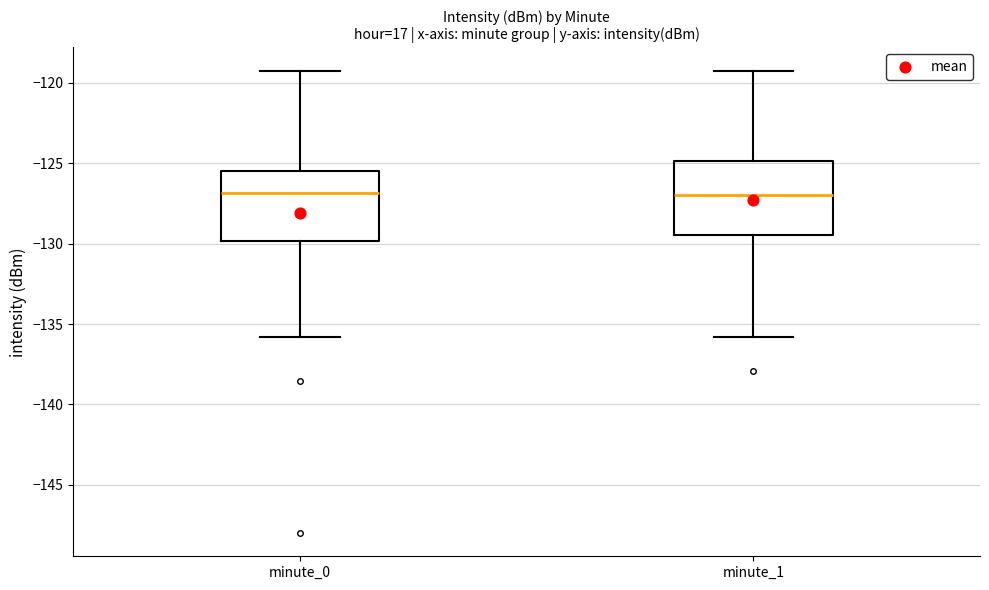

Where does the lower whisker of the box for minute_0 end on the y-axis? The values are not printed on the chart, so give them approximately, as read against the axis.

-136.0